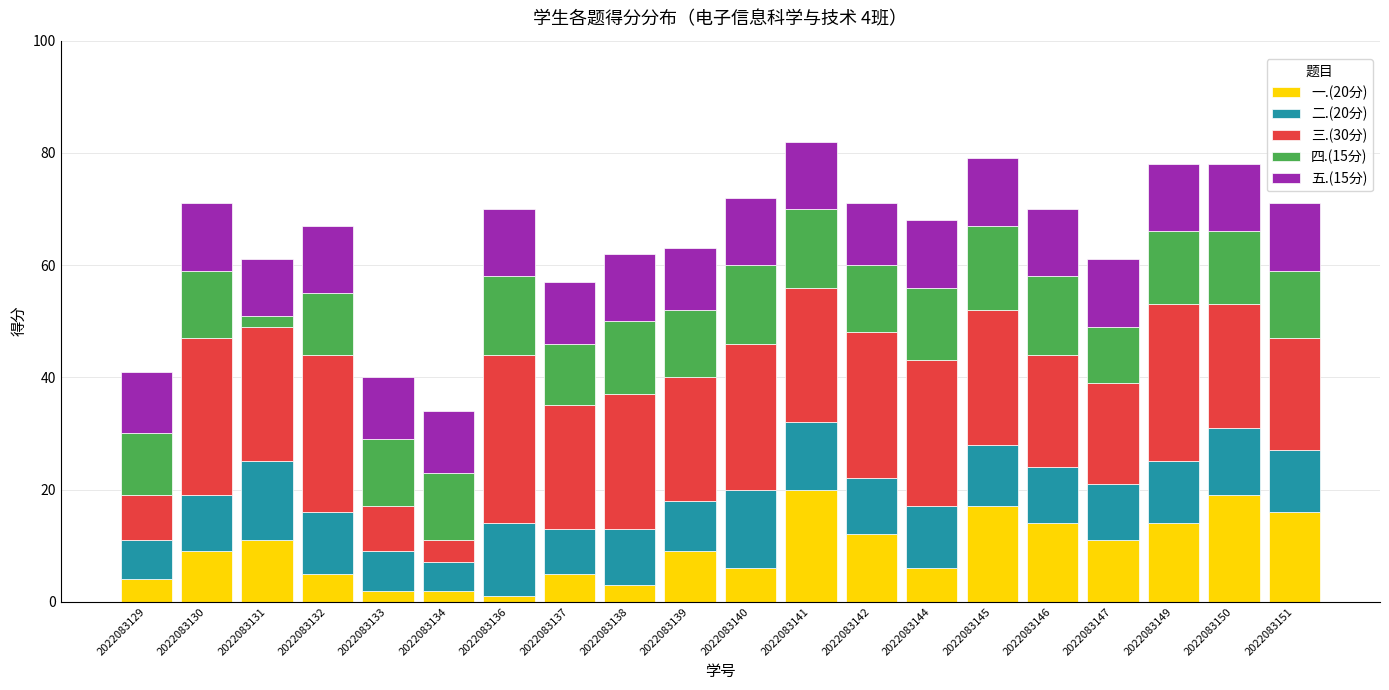

What is the total value across all series at 2022083145?

79